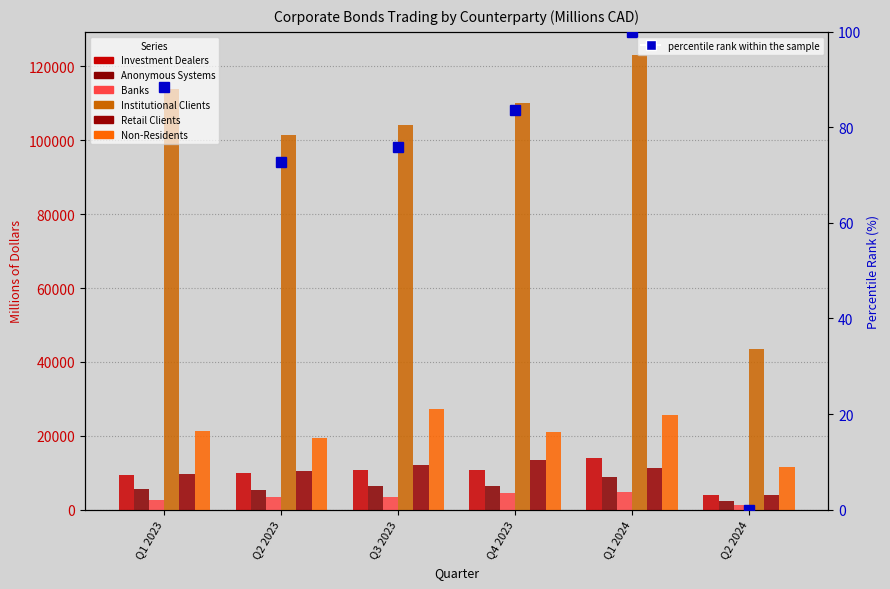

The Banks series shows 1309.4 at Q2 2024. True or false?

True